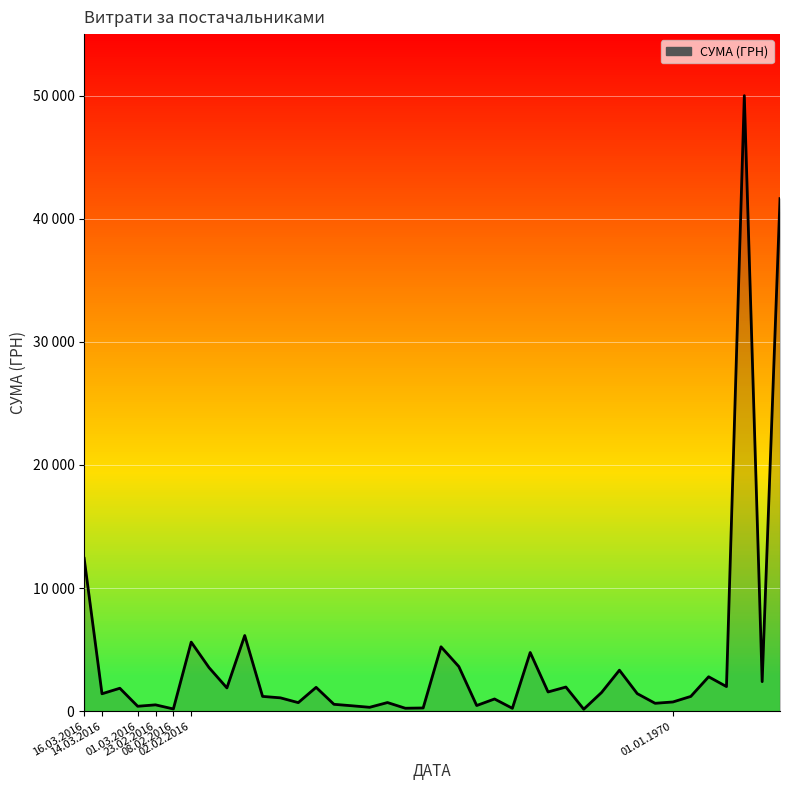

What is the sum of all values?

168110.1